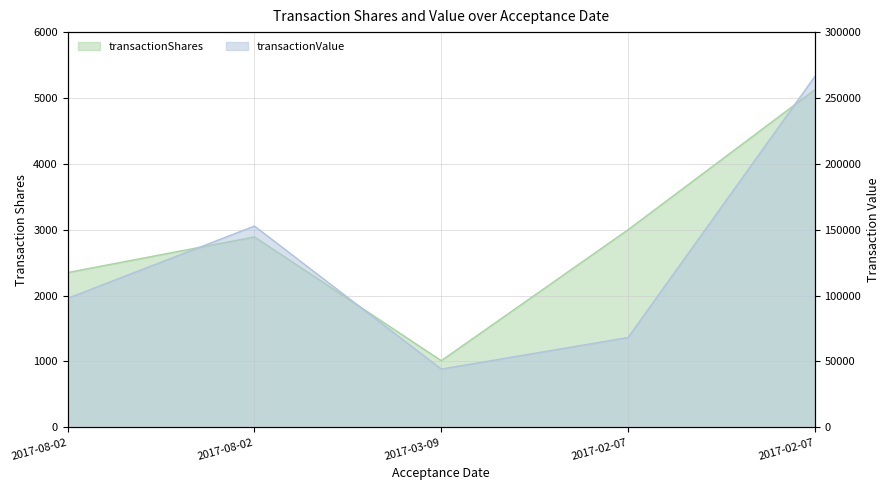

At which label does transactionShares first exceed 2891?

2017-02-07